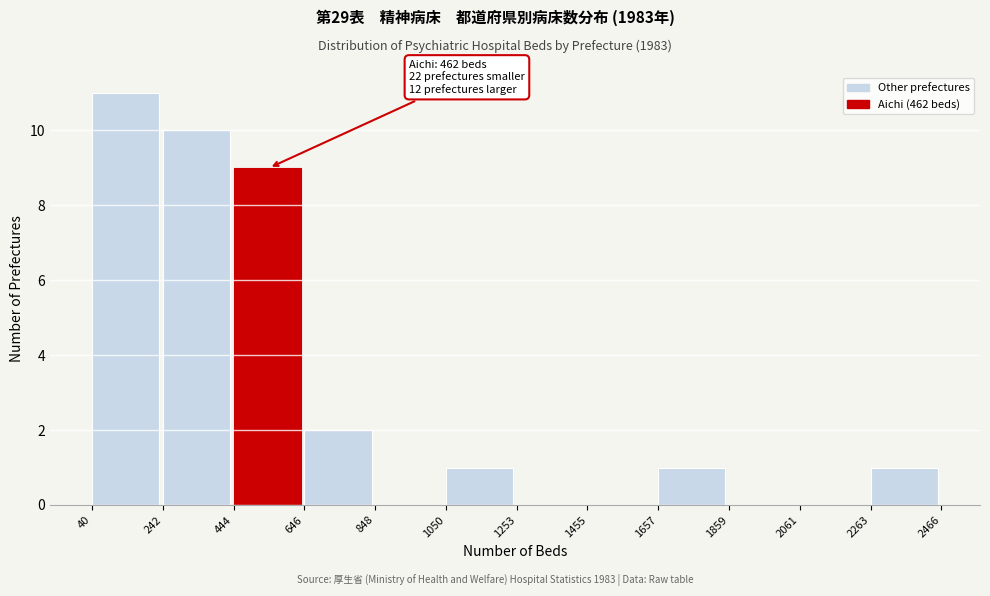

Over which range of the x-axis is the bar tallest?

40 to 242